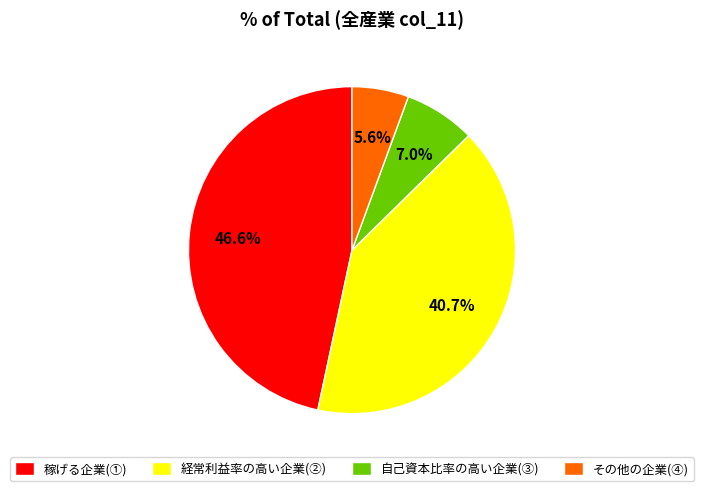

Is there a majority slice in this chart?

No